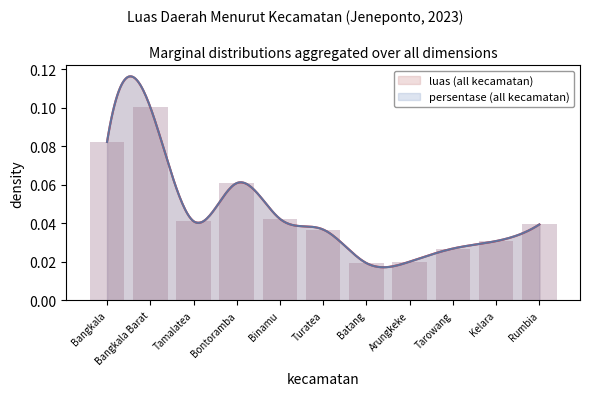

What position from the left is Binamu?

5